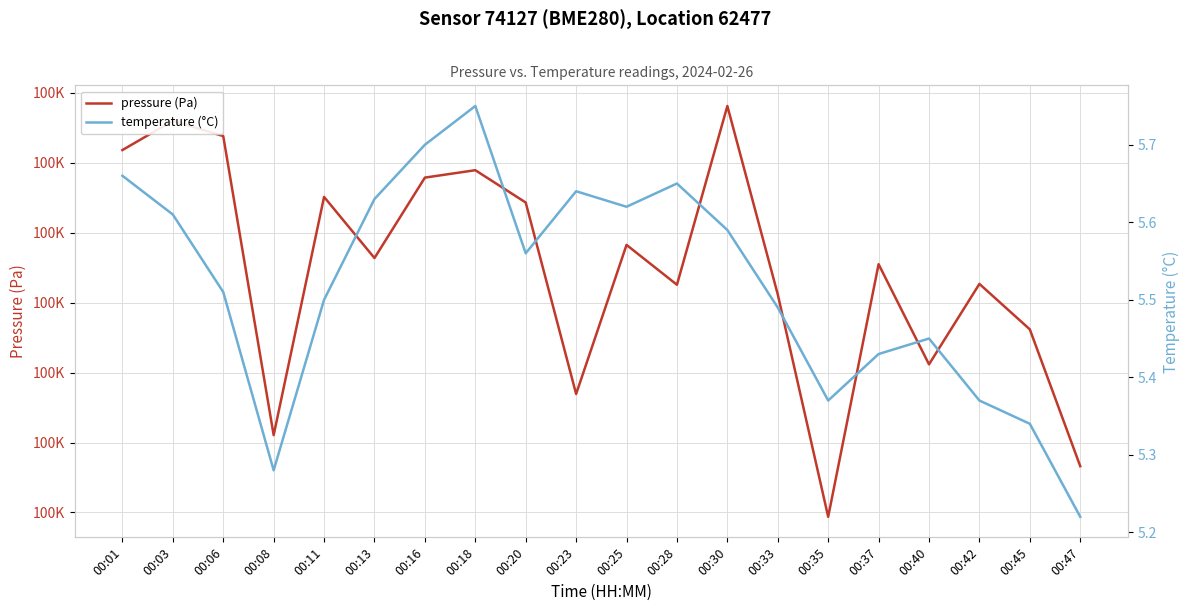

How many interior local peaks does the temperature (°C) series have?

4